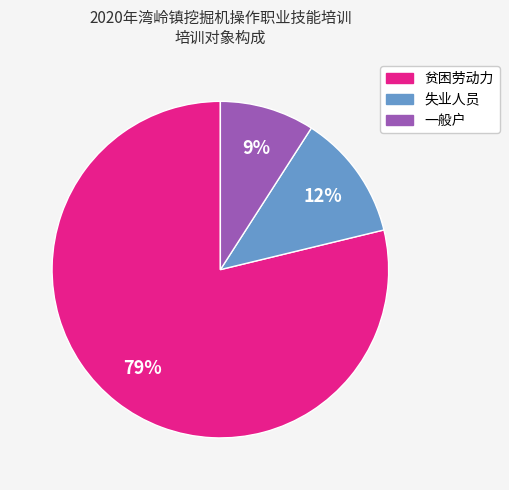

Rank the categories by value from highest to lowest.

贫困劳动力, 失业人员, 一般户